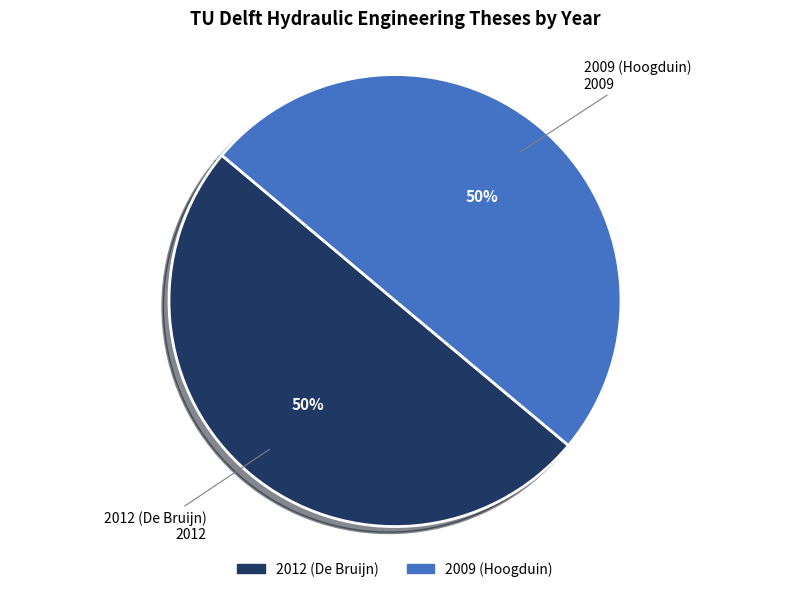

True or false: 2012 (De Bruijn) accounts for 59% of the total.

False